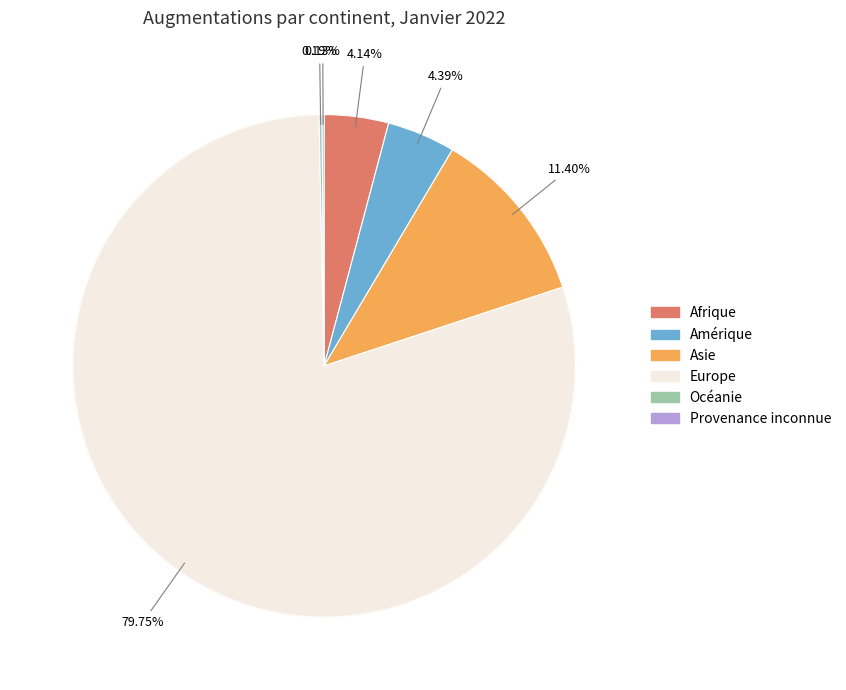

How many segments does this pie chart have?

6